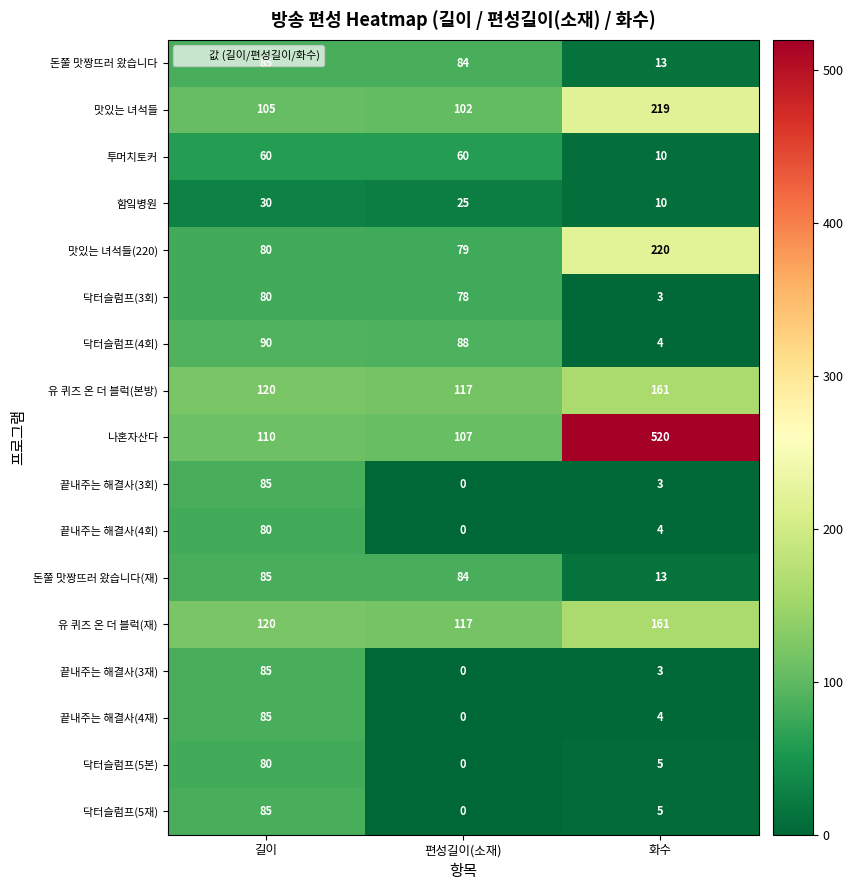

At which label does 닥터슬럼프(5본) reach its peak?

길이